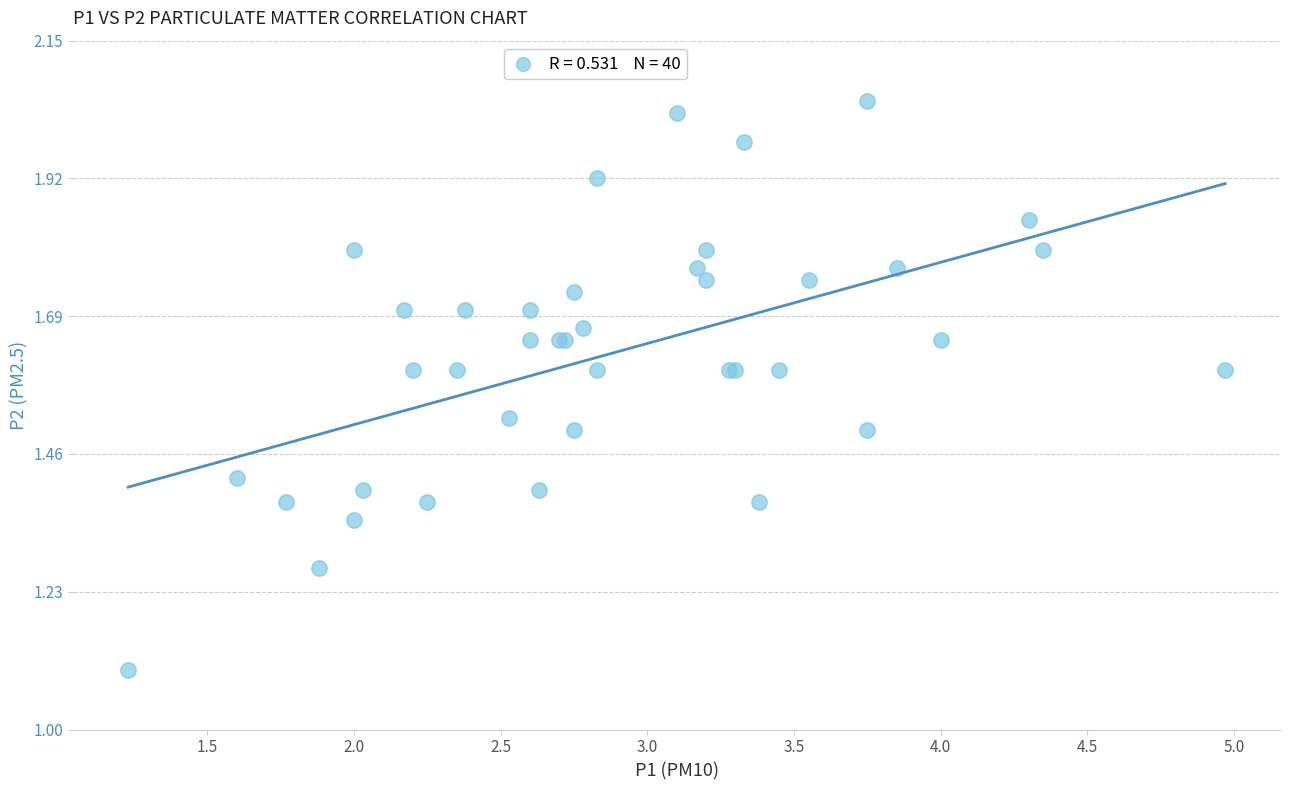

What Y value in the scatter plot is closest to 1?

1.1